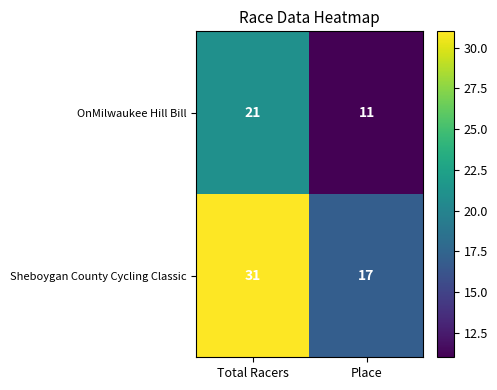

True or false: Sheboygan County Cycling Classic has a value of 31 at Total Racers.

True